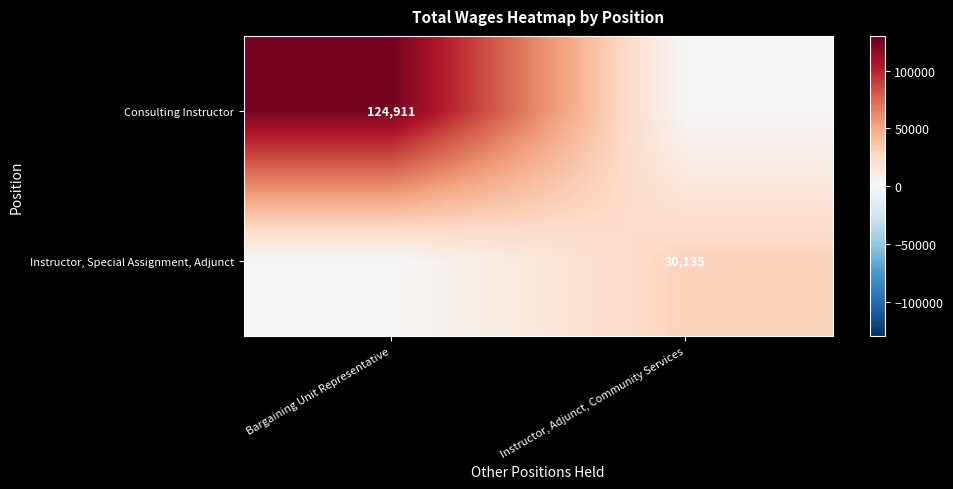

True or false: Instructor, Special Assignment, Adjunct has a value of 30135 at Instructor, Adjunct, Community Services.

True